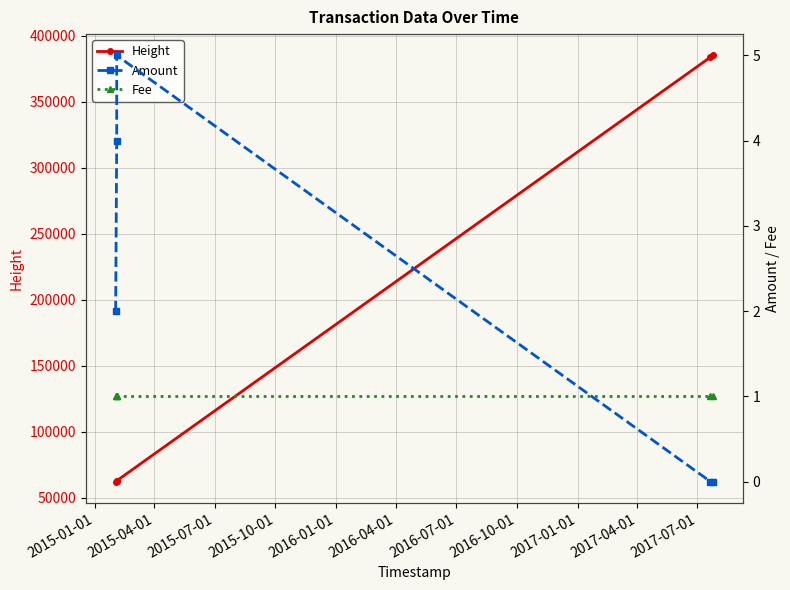

What is the highest value of the Height series?

385170